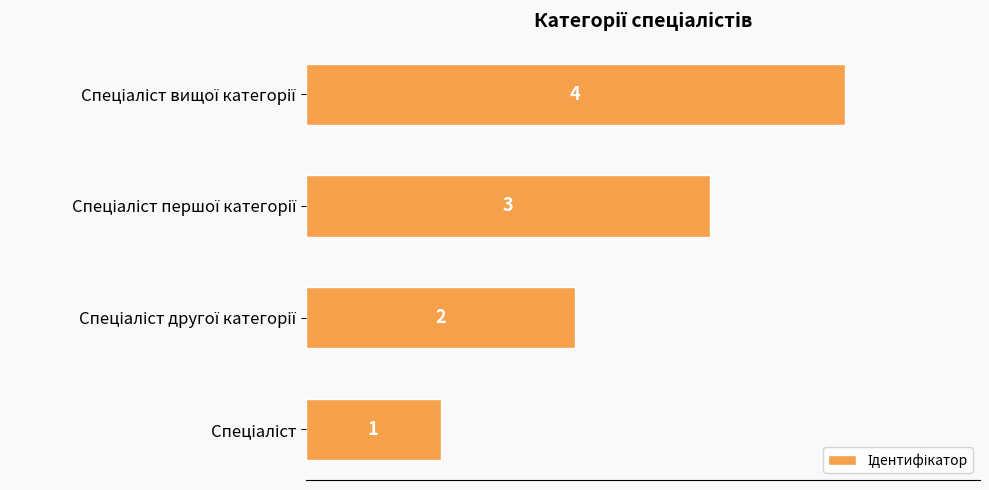

What is the maximum value shown in the chart?

4